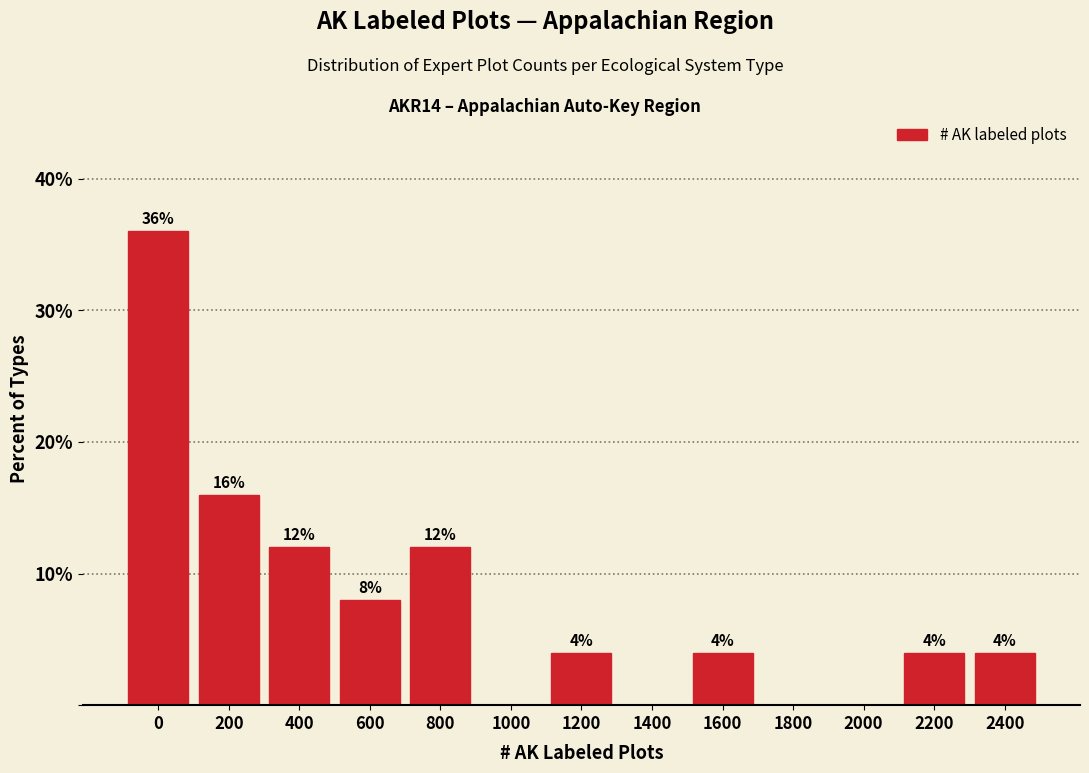

Reading left to right, list all the values displayed in this chart.

0=36	200=16	400=12	600=8	800=12	1000=0	1200=4	1400=0	1600=4	1800=0	2000=0	2200=4	2400=4